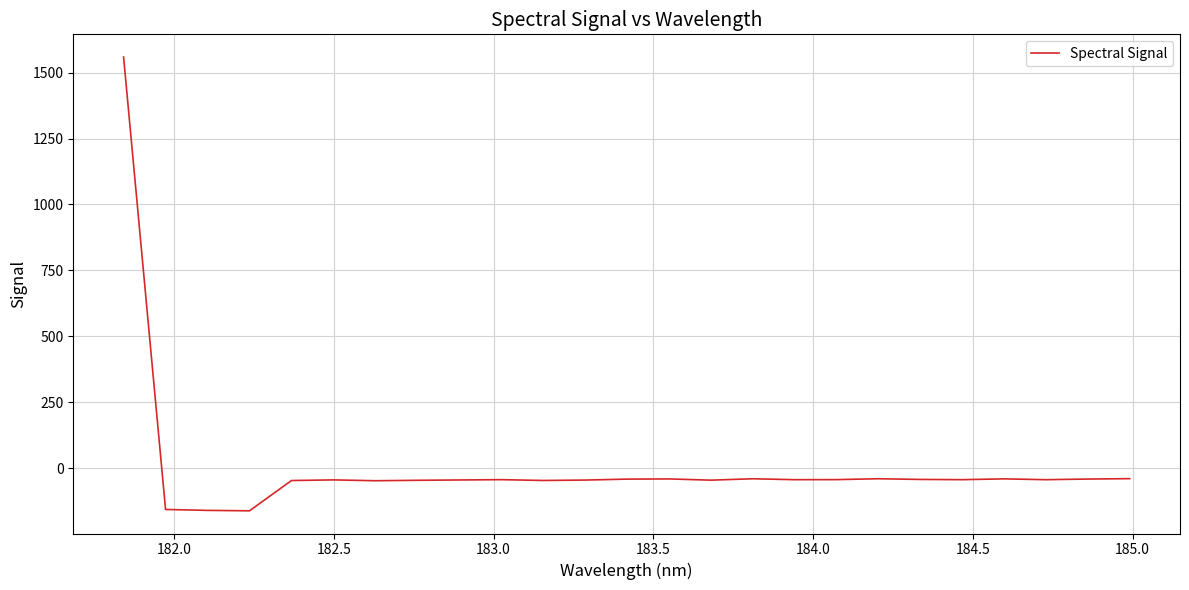

What is the greatest value displayed?

1559.3